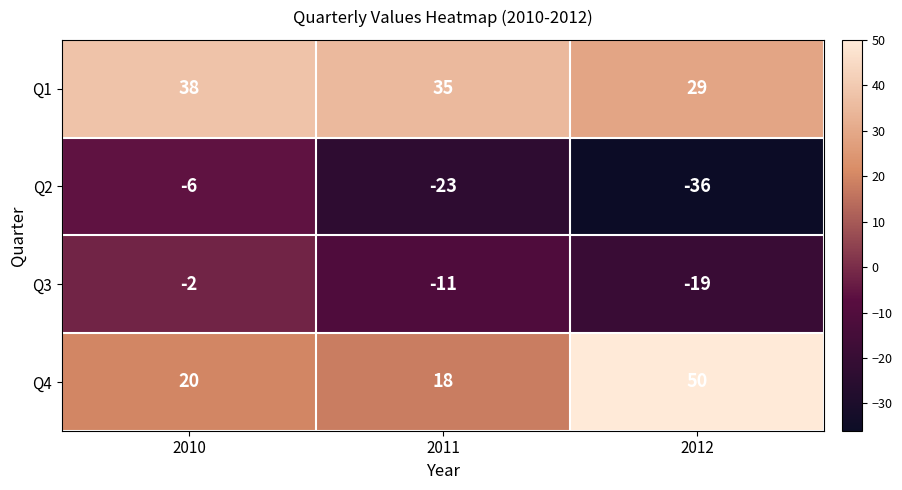

True or false: Q3 has a value of -30 at 2012.

False